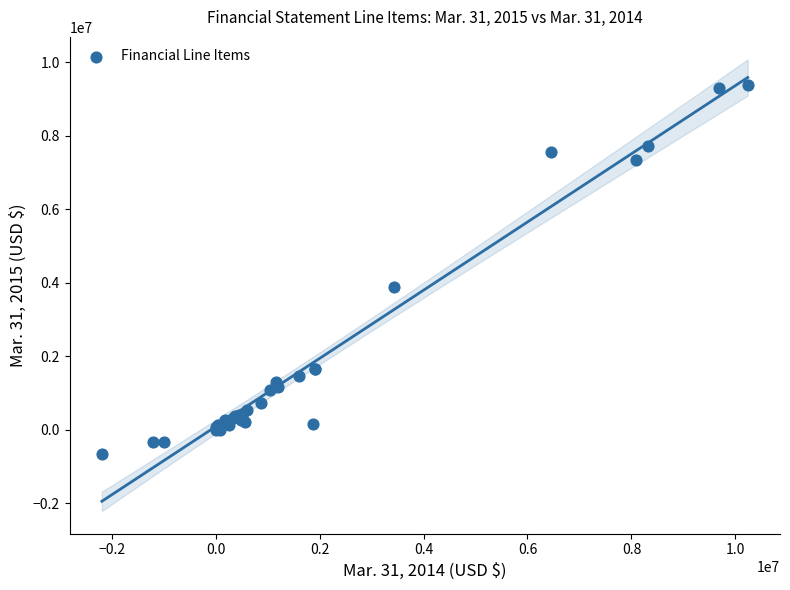

What Y value in the scatter plot is closest to 4368400?

3886252